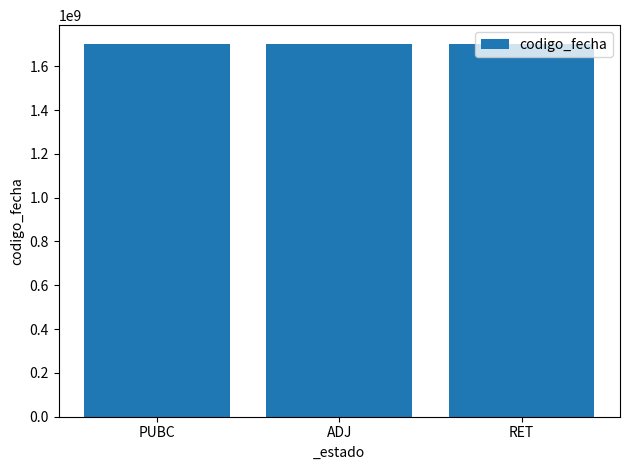

What is the label of the 3rd bar from the left?

RET